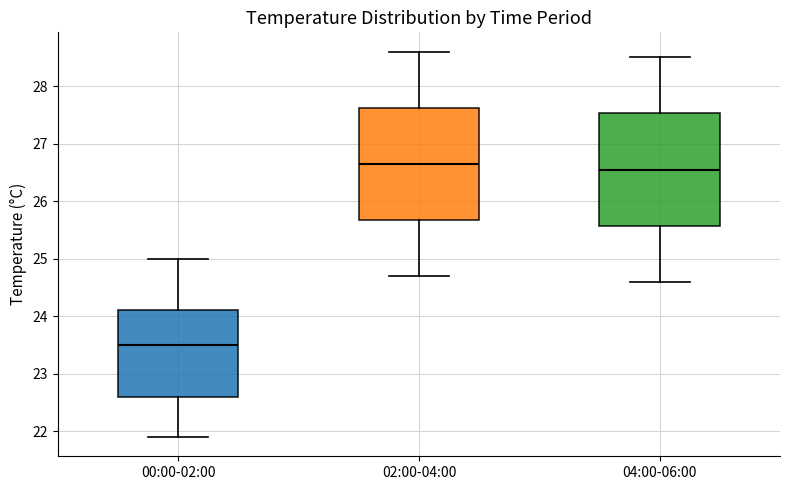

Reading left to right, read every box against the y-axis: the position of its median line, the range the box covers, and the ends of its whiskers. The values are not printed on the chart, so give them approximately, as read against the axis.

00:00-02:00: median 23.5, box 22.6 to 24.1, whiskers 21.9 to 25.0
02:00-04:00: median 26.7, box 25.7 to 27.6, whiskers 24.7 to 28.6
04:00-06:00: median 26.6, box 25.6 to 27.5, whiskers 24.6 to 28.5